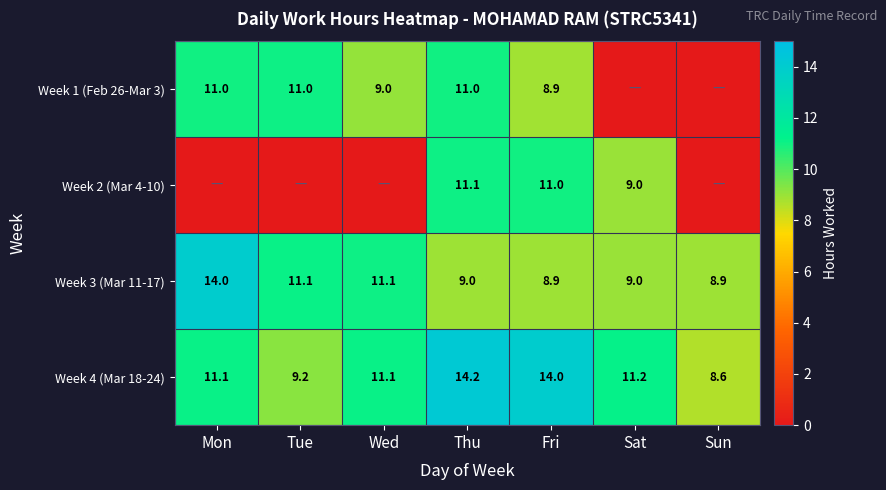

How many data points in Week 4 (Mar 18-24) are above 11?

5